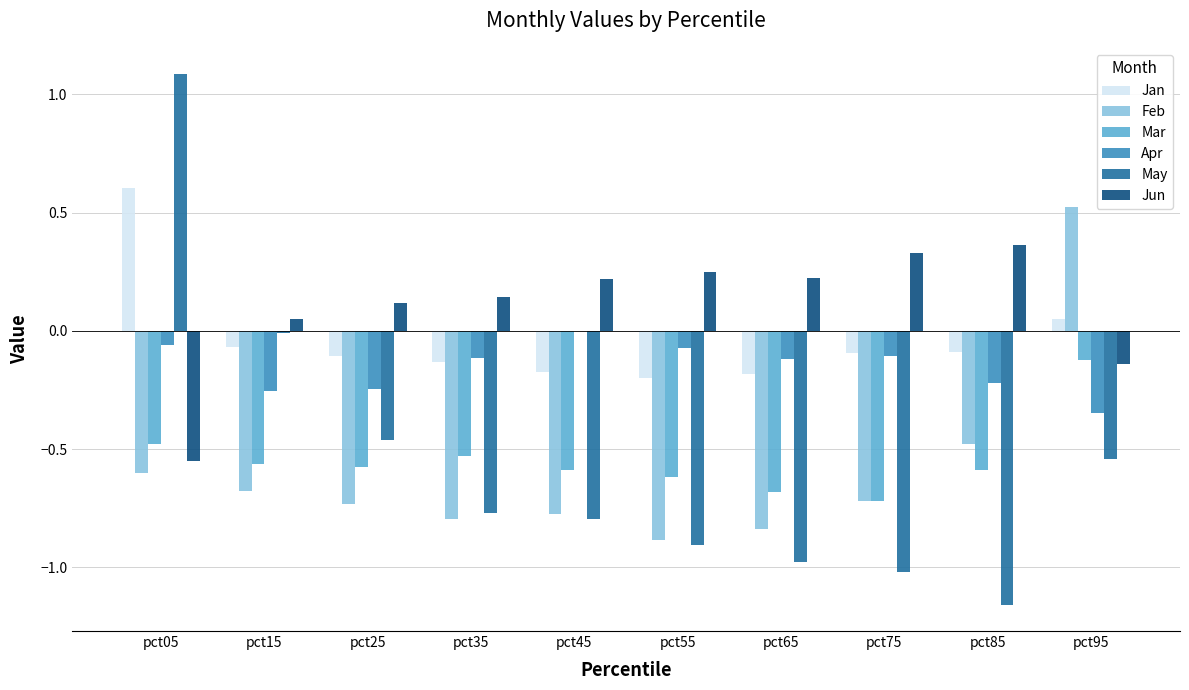

How many data points does each series have?

10